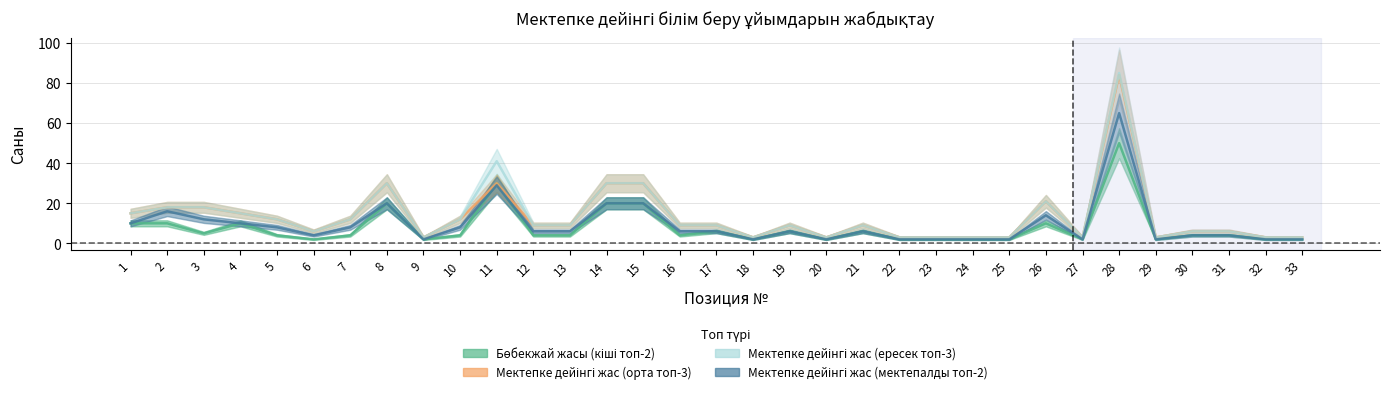

Count the number of categories in the chart.

33